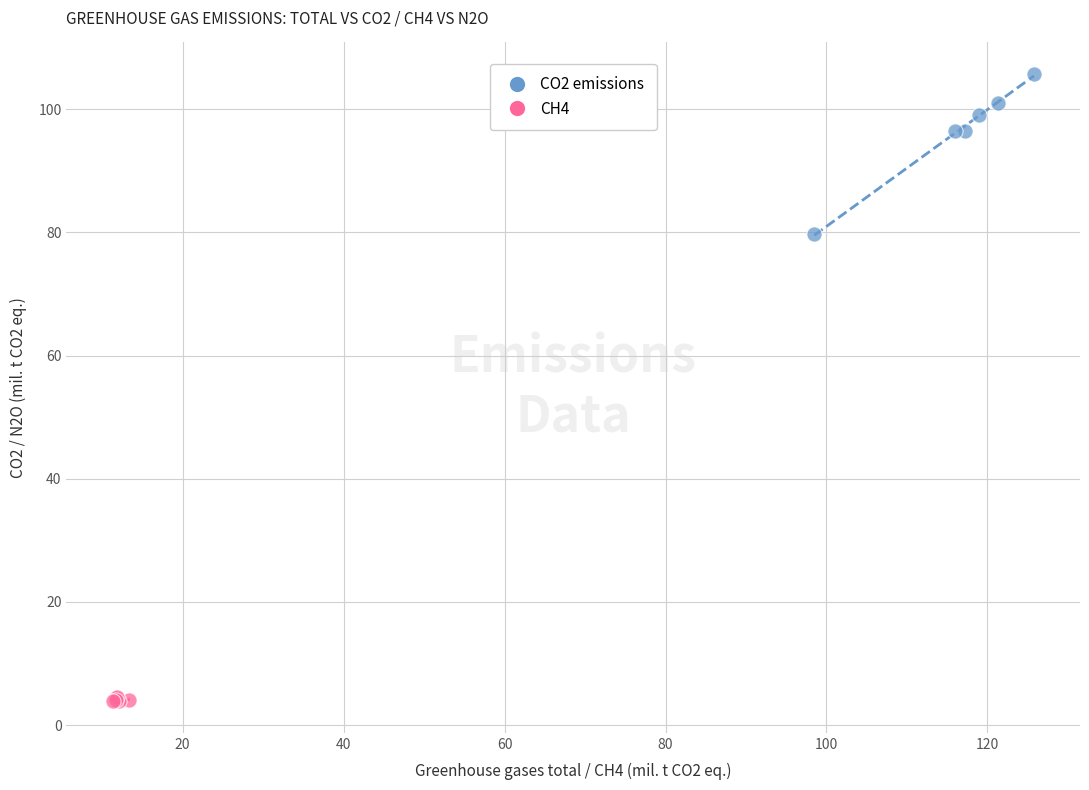

Which series reaches the minimum Y coordinate?

CH4